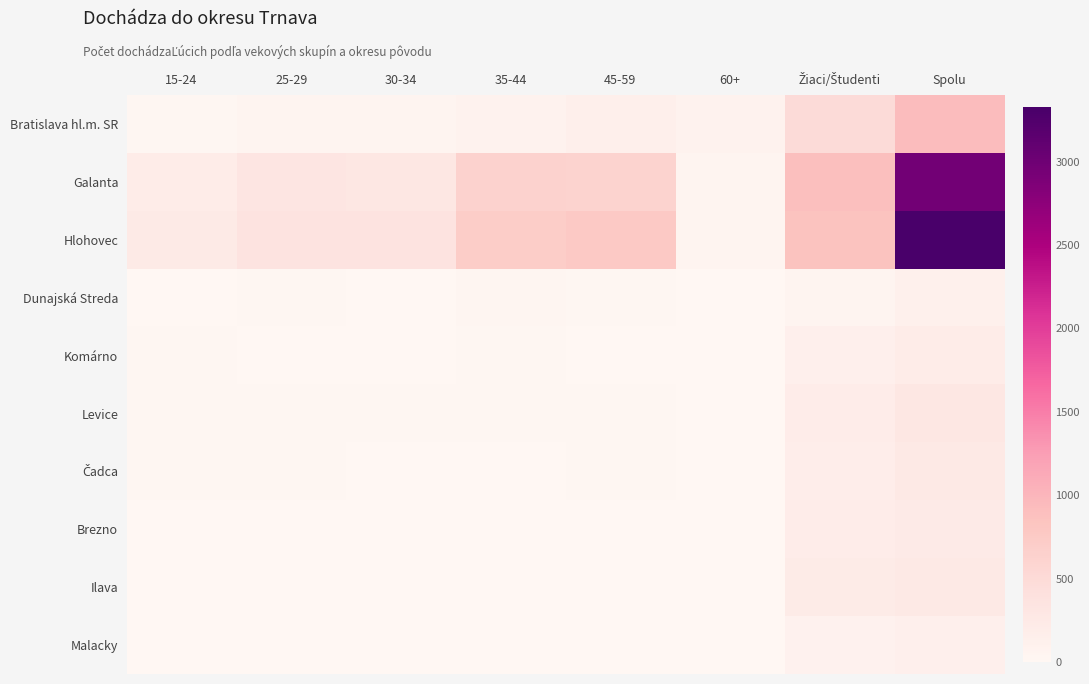

Between 15-24 and Spolu, which series saw the biggest shift?

Hlohovec